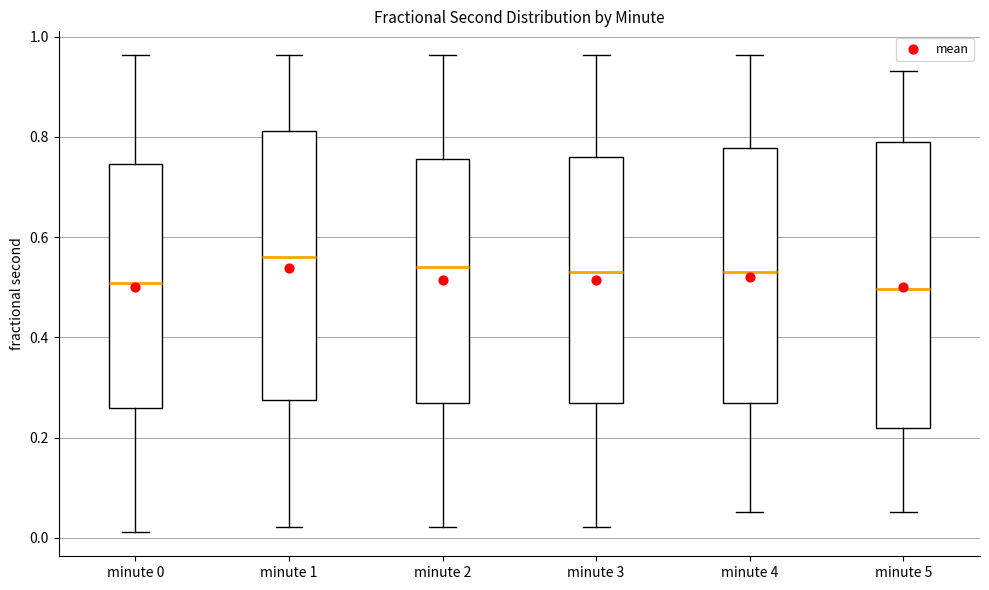

Reading left to right, transcribe this box plot: for each box, give where its median line is, the range the box spans, and where its two whiskers end, as read against the y-axis. The values are not printed on the chart, so give them approximately, as read against the axis.

minute 0: median 0.50, box 0.26 to 0.74, whiskers 0.02 to 0.96
minute 1: median 0.56, box 0.28 to 0.82, whiskers 0.02 to 0.96
minute 2: median 0.54, box 0.26 to 0.76, whiskers 0.02 to 0.96
minute 3: median 0.52, box 0.26 to 0.76, whiskers 0.02 to 0.96
minute 4: median 0.52, box 0.26 to 0.78, whiskers 0.06 to 0.96
minute 5: median 0.50, box 0.22 to 0.80, whiskers 0.06 to 0.94